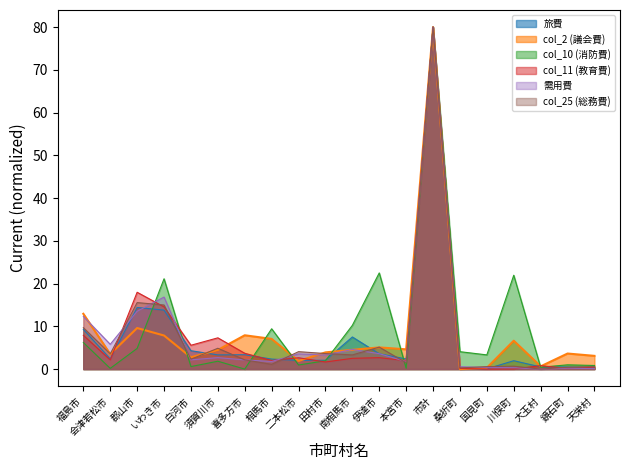

Is it true that 需用費 equals 25.1 at いわき市?

False